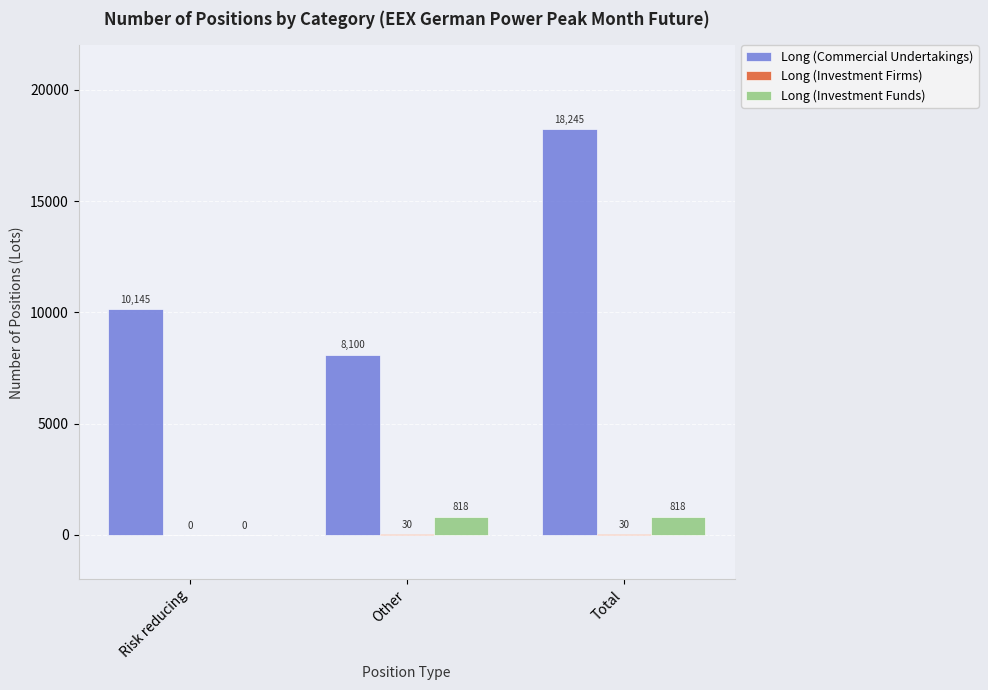

What is the sum of the Long (Commercial Undertakings) values at Total and Risk reducing?

28390